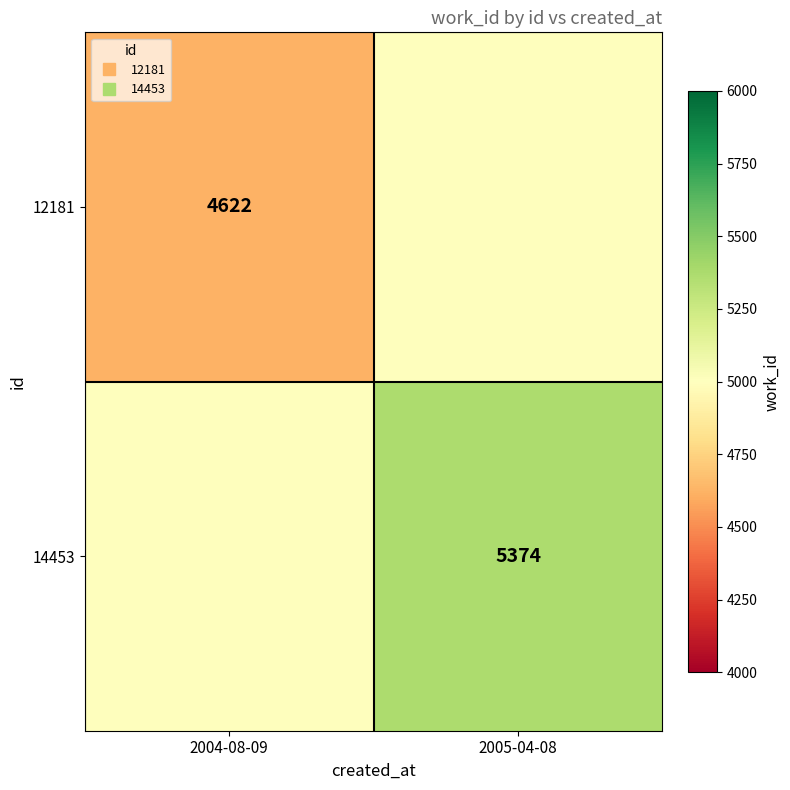

What is the greatest value displayed?

5374